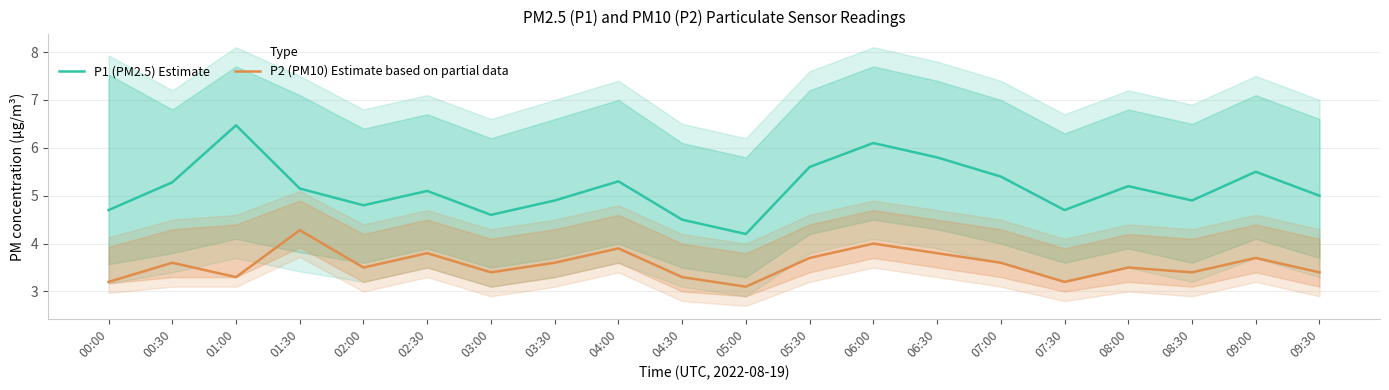

What are all the series names shown in the legend?

P1 (PM2.5) Estimate, P2 (PM10) Estimate based on partial data